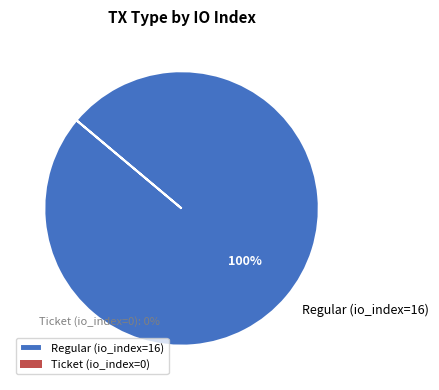

To the nearest percent, what is the average slice percentage?

50%